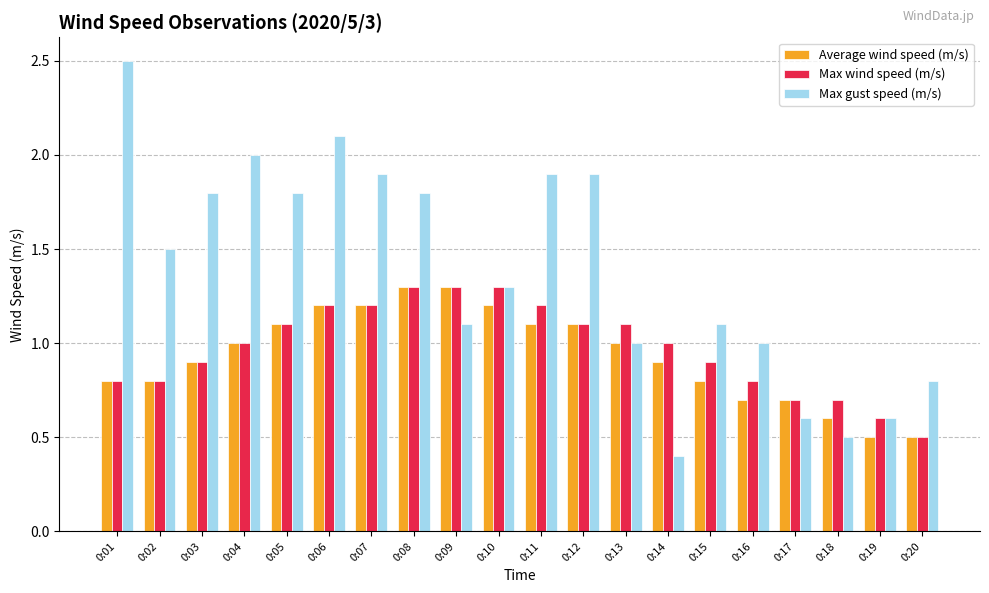

The Max gust speed (m/s) series shows 0.4 at 0:04. True or false?

False